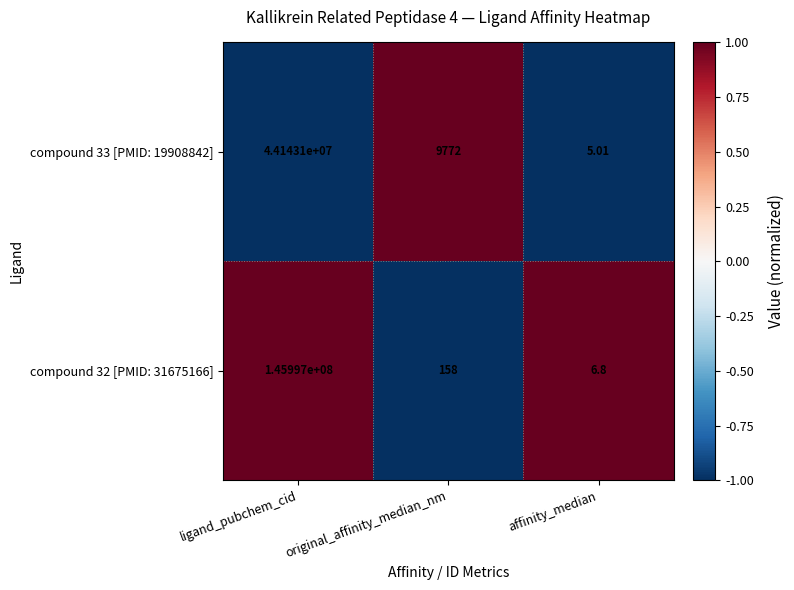

Is the value of compound 32 [PMID: 31675166] at ligand_pubchem_cid greater than the value of compound 33 [PMID: 19908842] at original_affinity_median_nm?

Yes